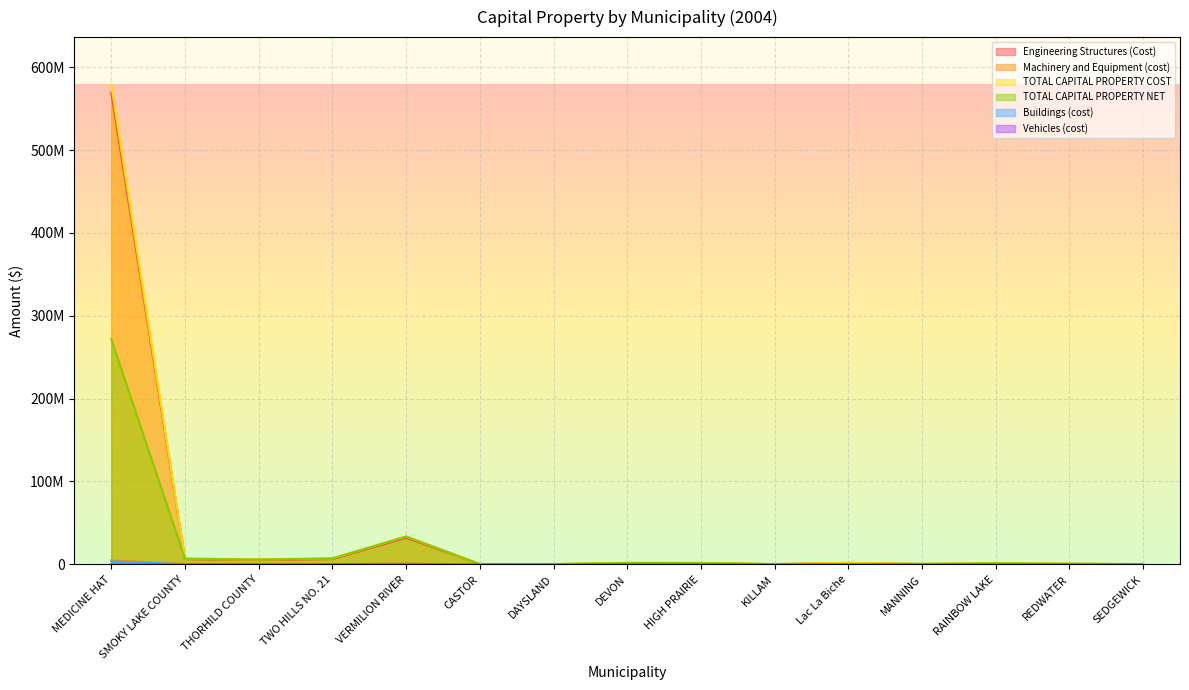

At how many categories does at least one series exceed 24143374?

2